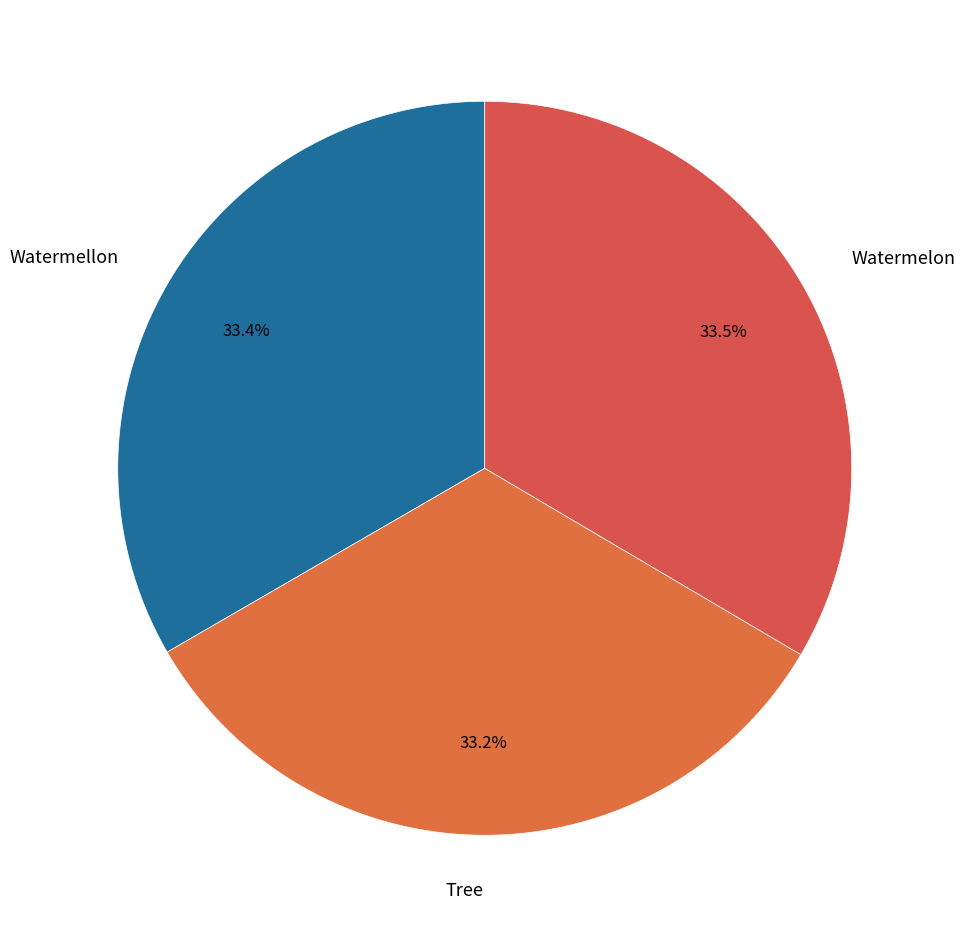

Approximately how many times larger is the value at Watermellon compared to Watermelon?

1.0